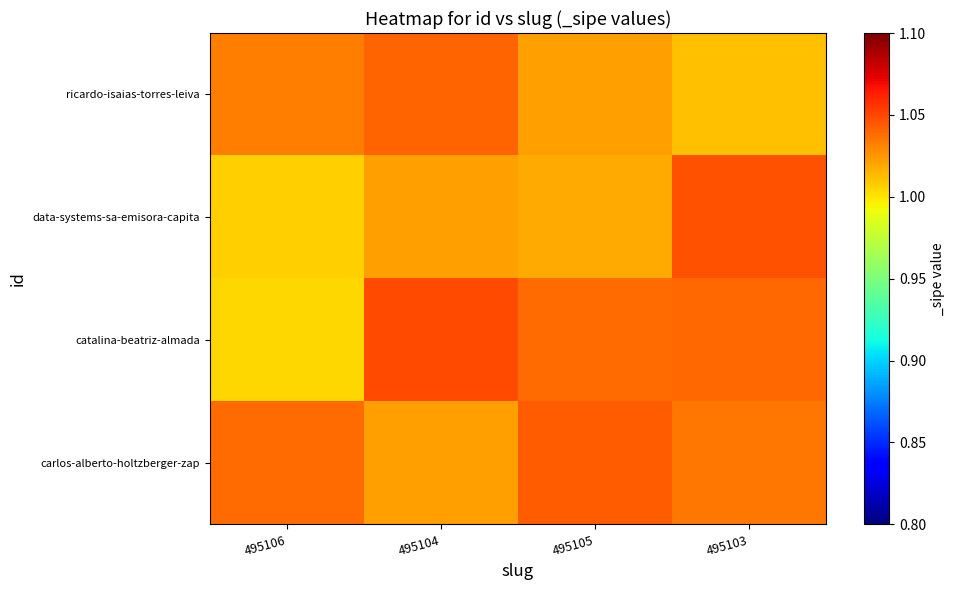

Which has a higher value, 495103 or 495105?

495105